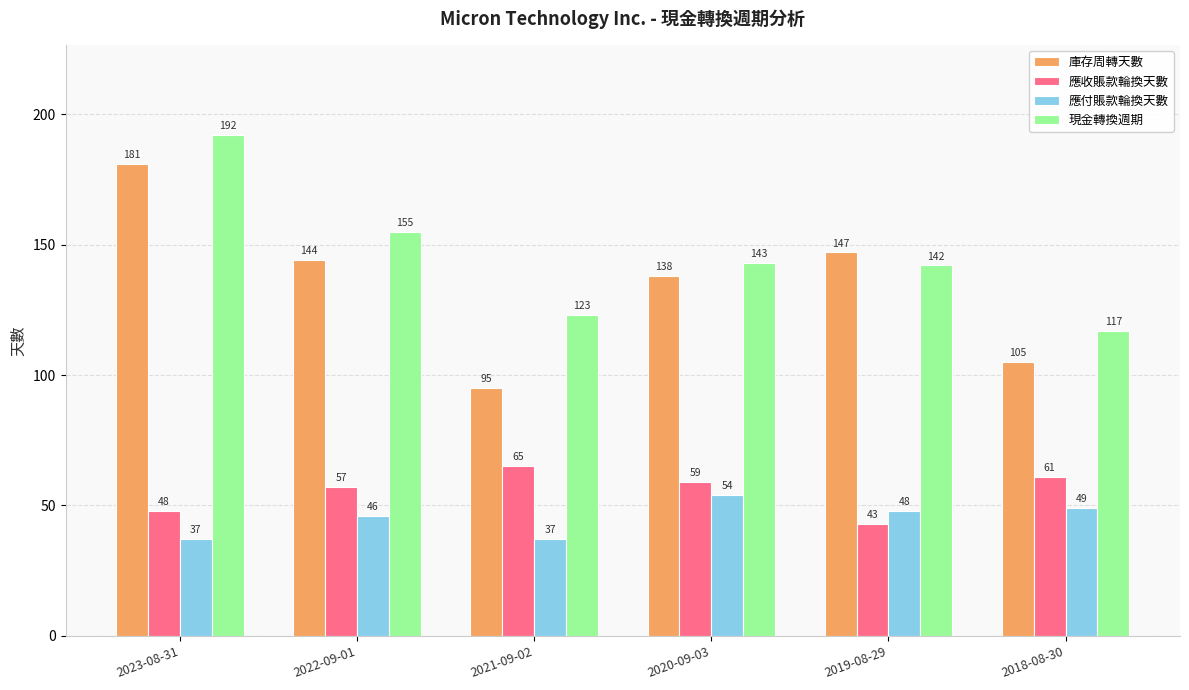

Is it true that 庫存周轉天數 equals 57 at 2019-08-29?

False